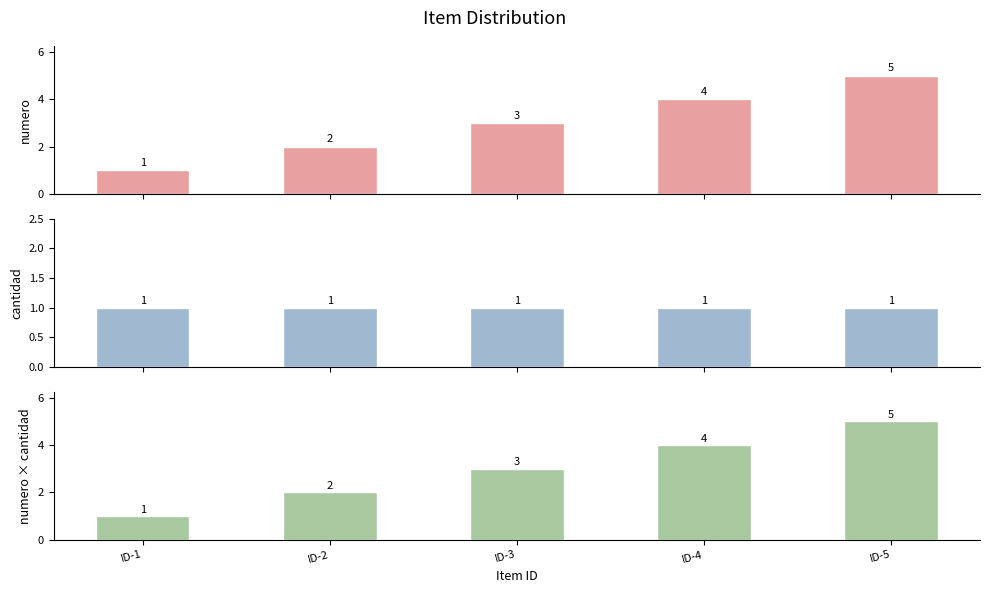

Which series has the largest range (max minus min)?

numero